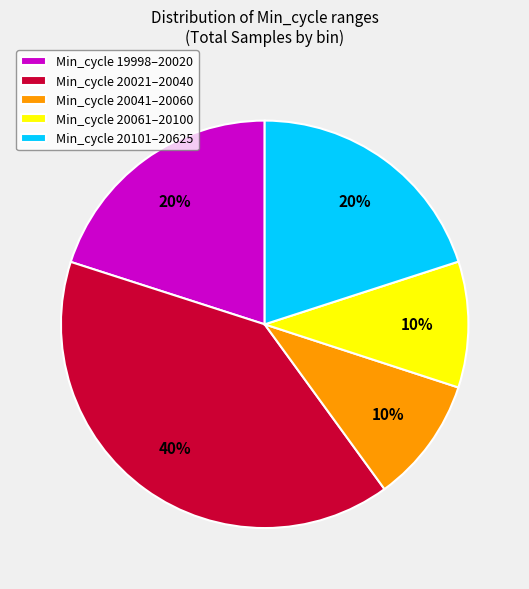

Is Min_cycle 20101–20625 the majority of the pie?

No